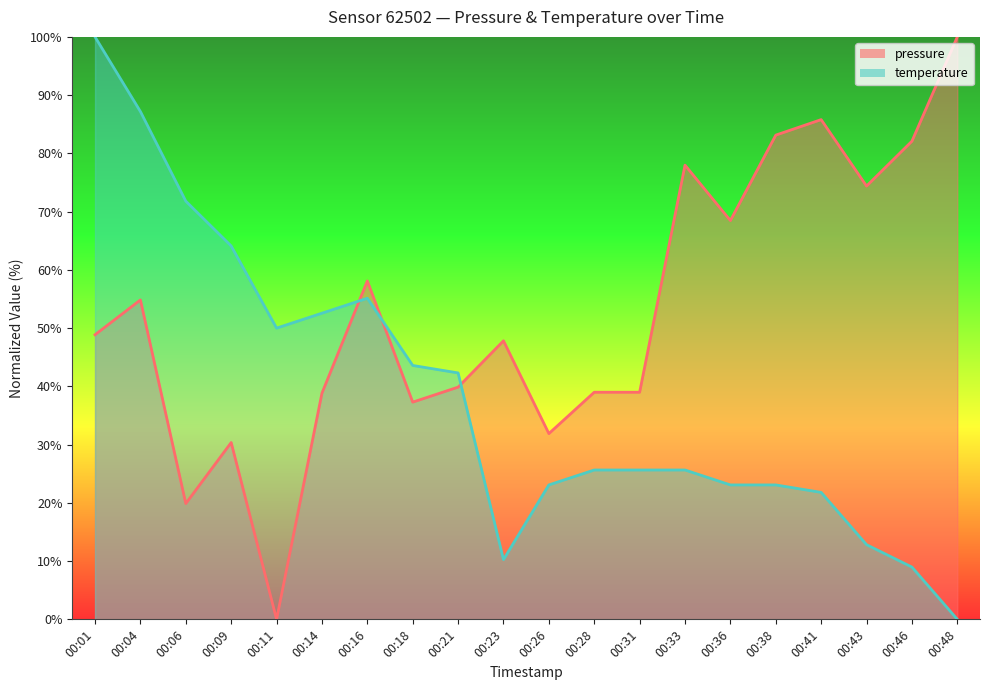

Where is temperature nearest to the value 50?

00:11